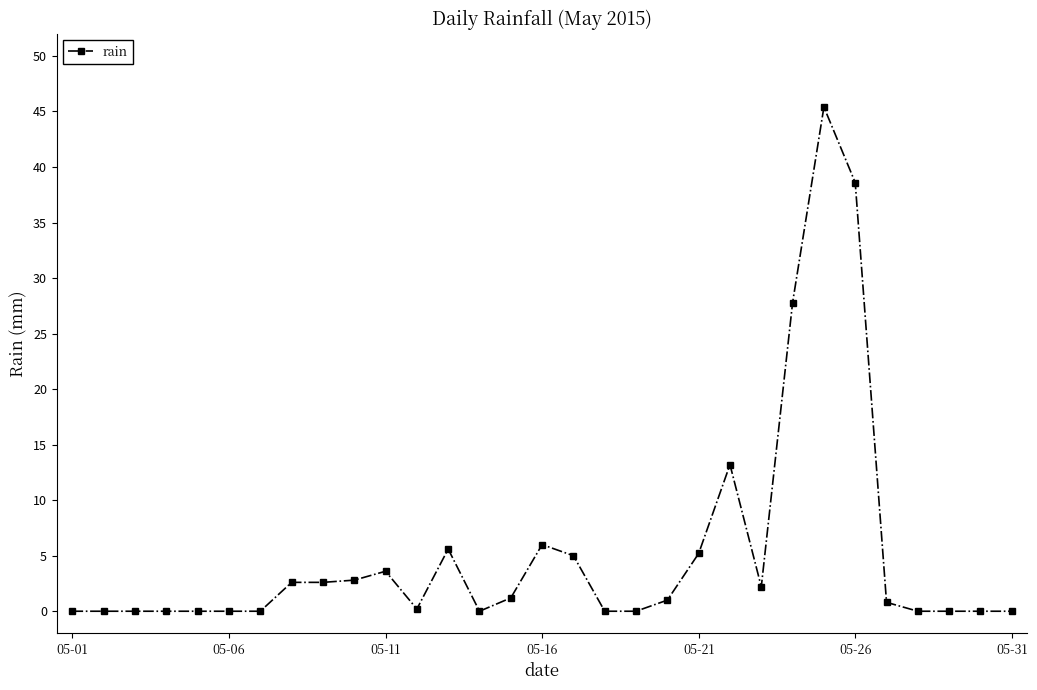

What is the value of the 25th point from the left?

45.4